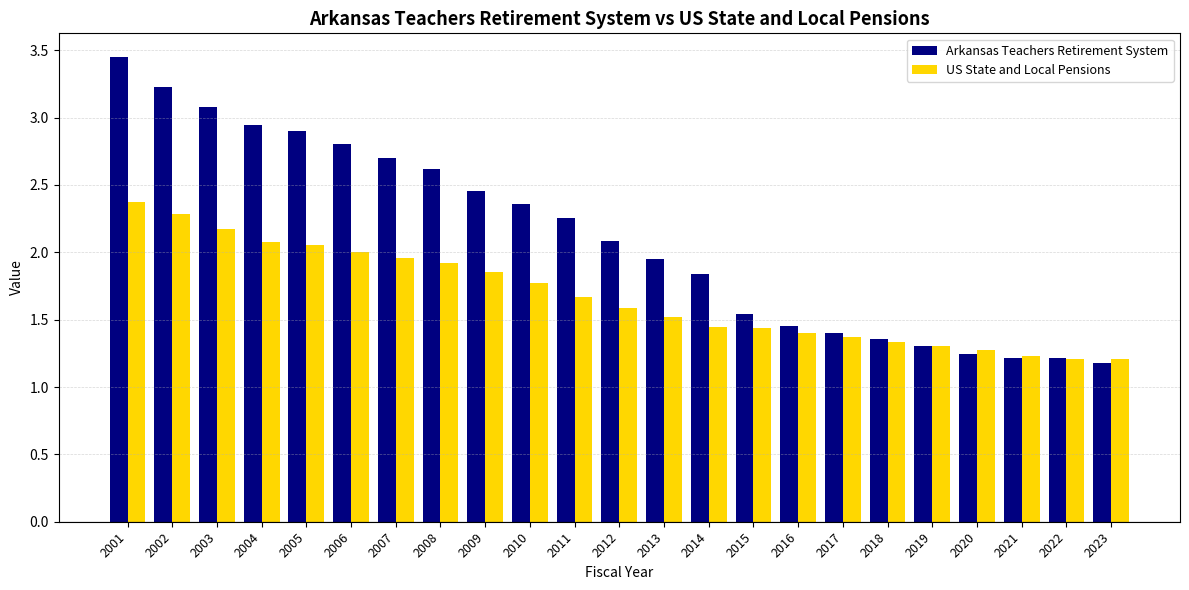

What are all the series names shown in the legend?

Arkansas Teachers Retirement System, US State and Local Pensions